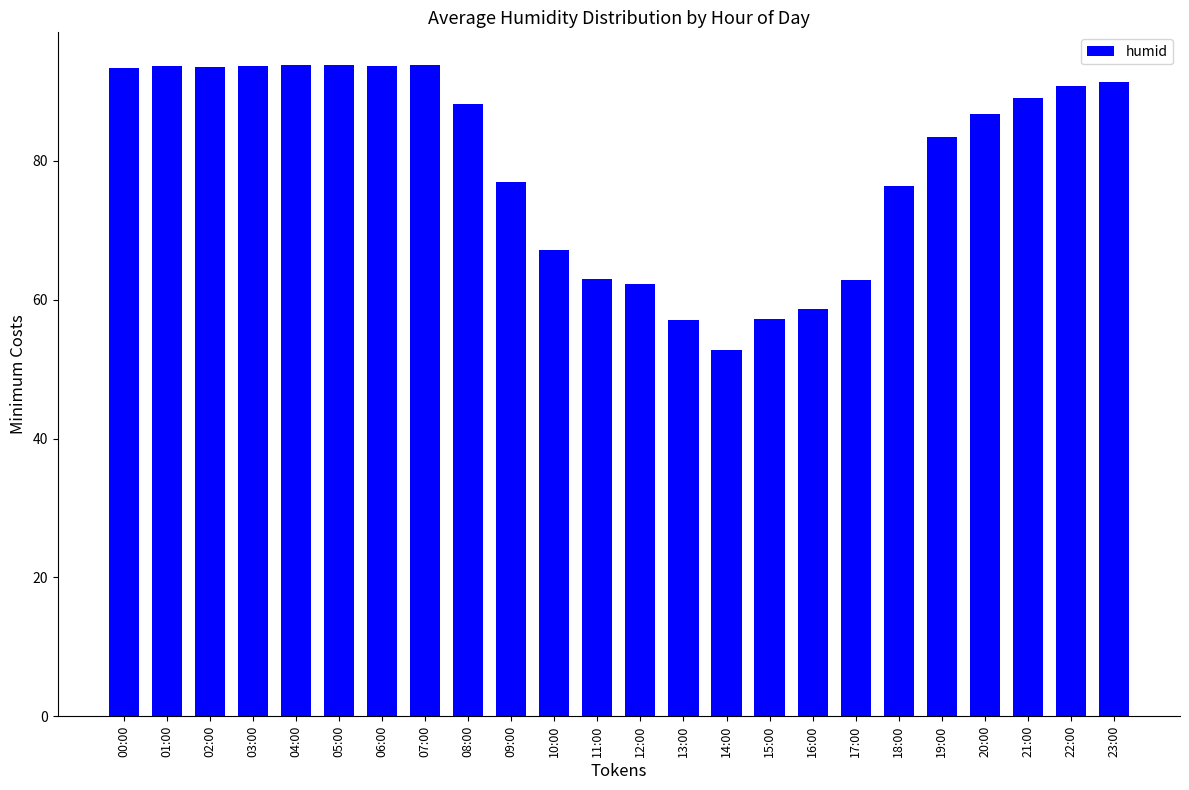

What position from the right is 17:00?

7